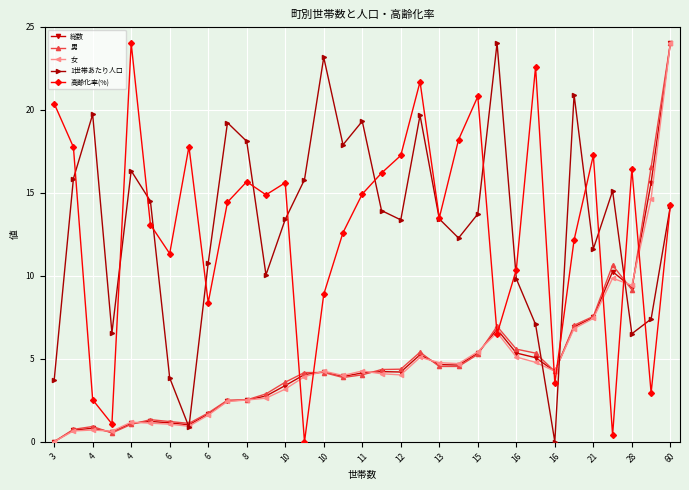

What is the value of the 総数 point at the 7th from the left?

1.1